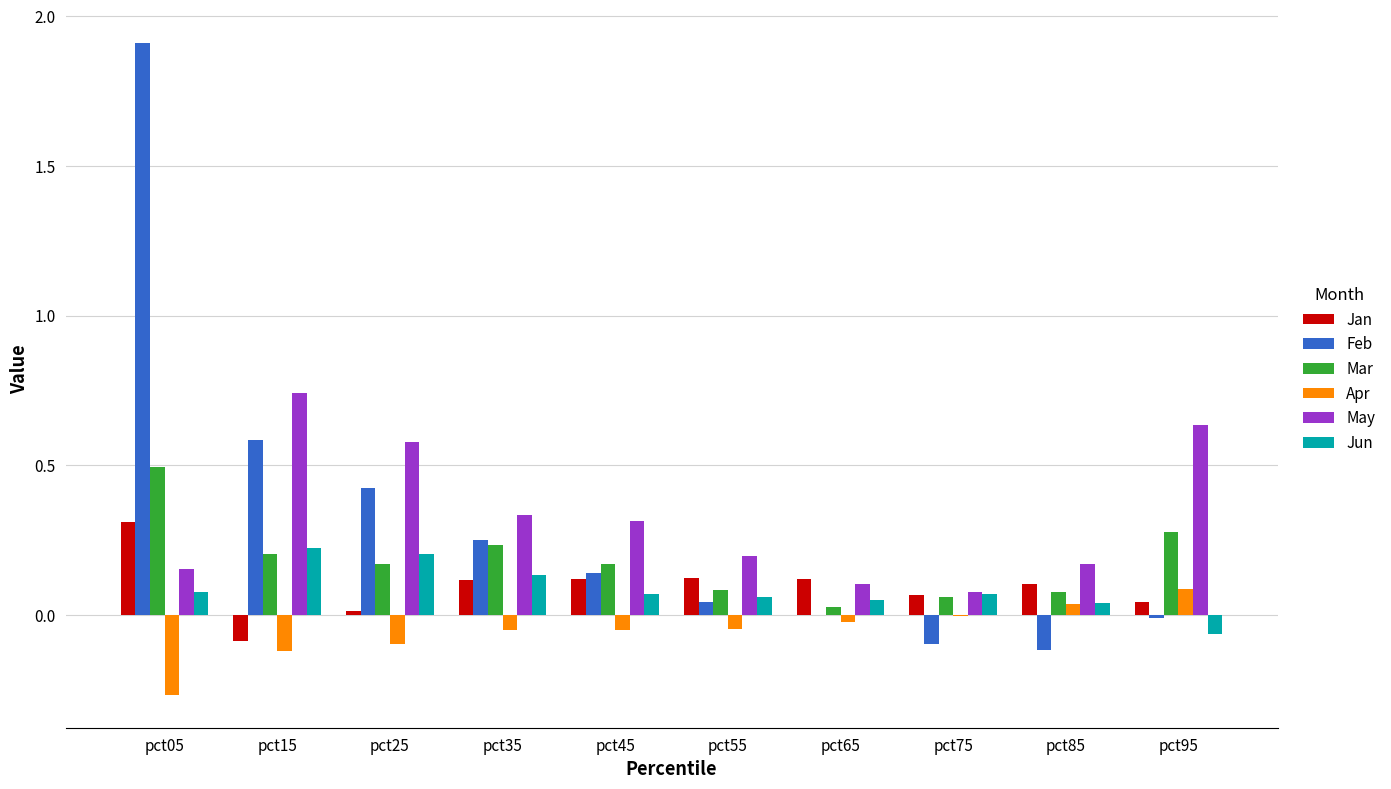

Count the number of data series in this chart.

6